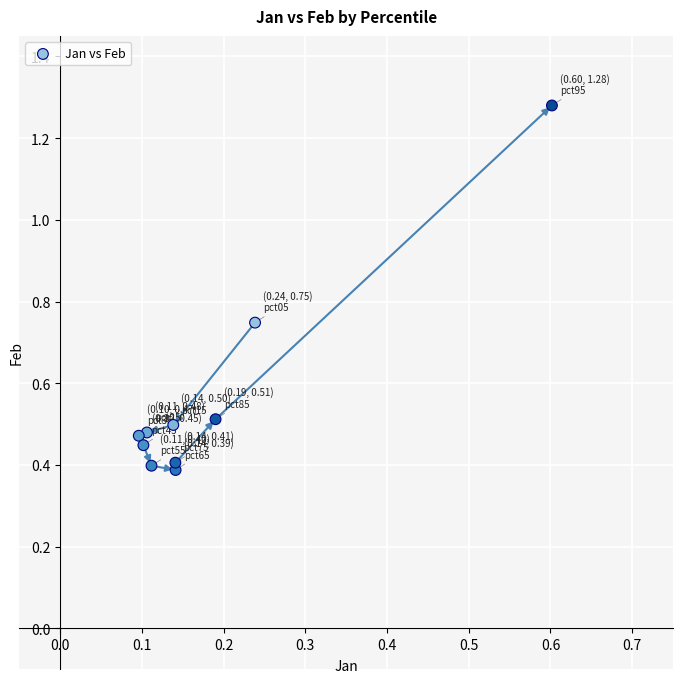

What is the range of Y values (max minus min)?

0.9